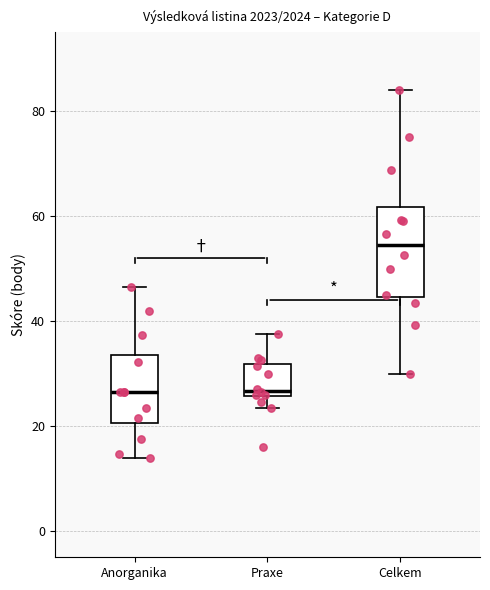

Where is the lower edge of the box for Praxe on the y-axis? The values are not printed on the chart, so give them approximately, as read against the axis.

26